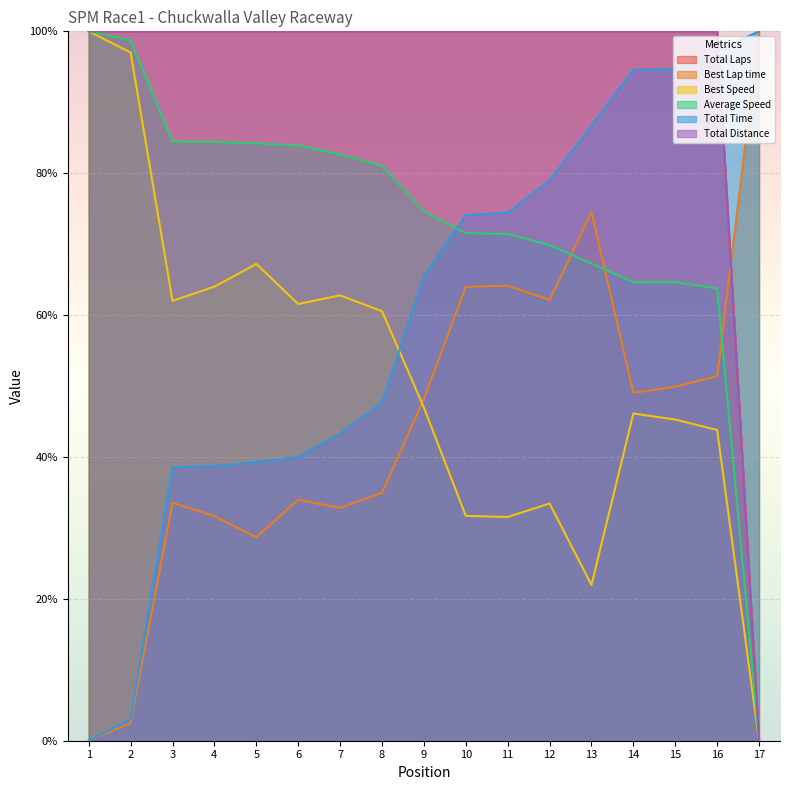

Does the chart display data point markers on the line(s)?

No